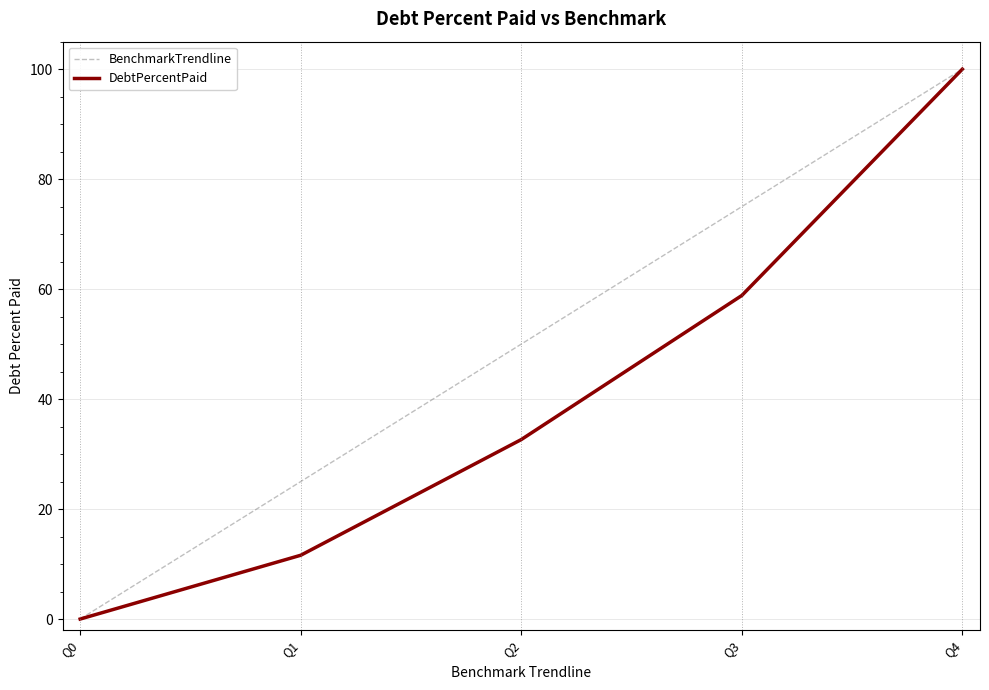

Rank the series at Q2 from lowest to highest value.

DebtPercentPaid, BenchmarkTrendline